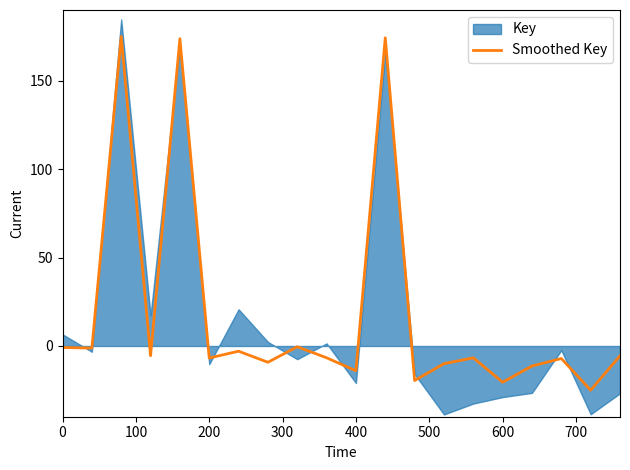

What is the minimum value for Smoothed Key?

-25.0